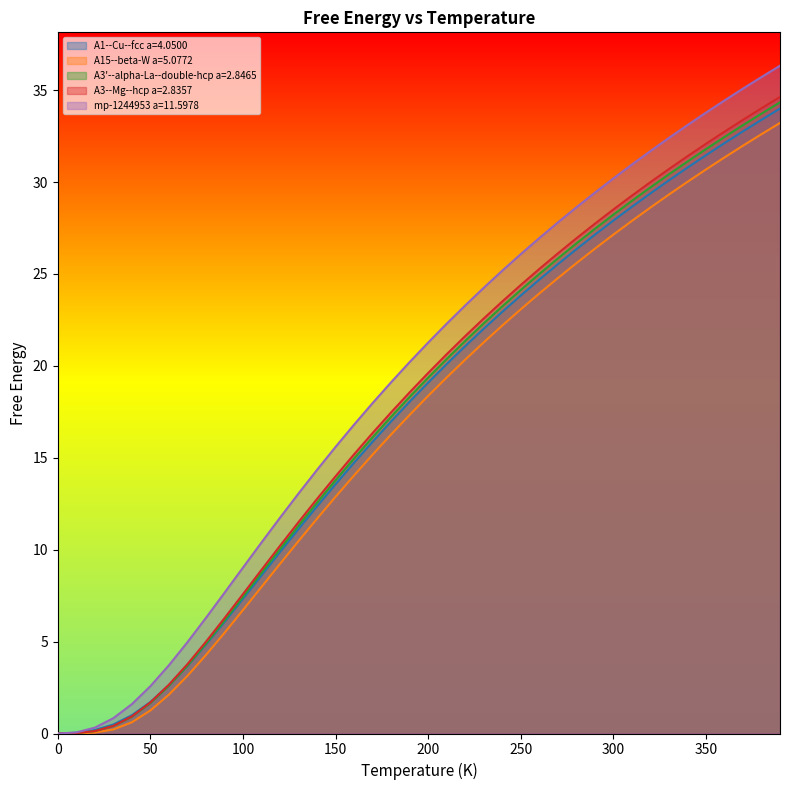

What is the difference between the second highest and minimum values in the mp-1244953 a=11.5978 series?

35.7